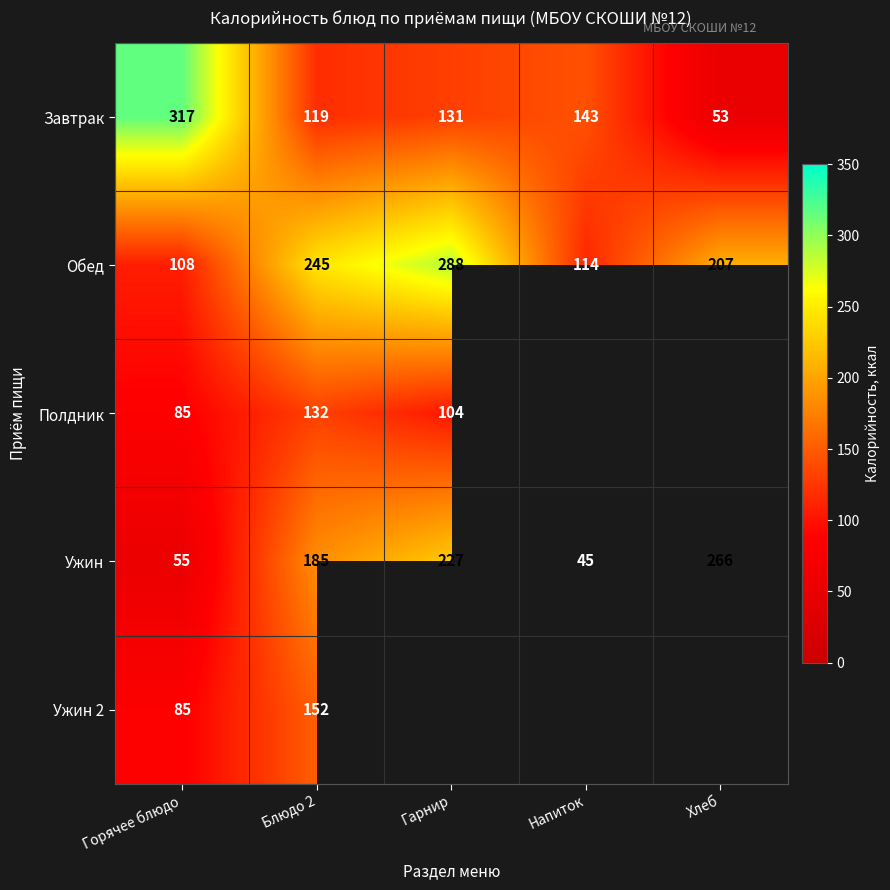

Is it true that Завтрак equals 159 at Блюдо 2?

False